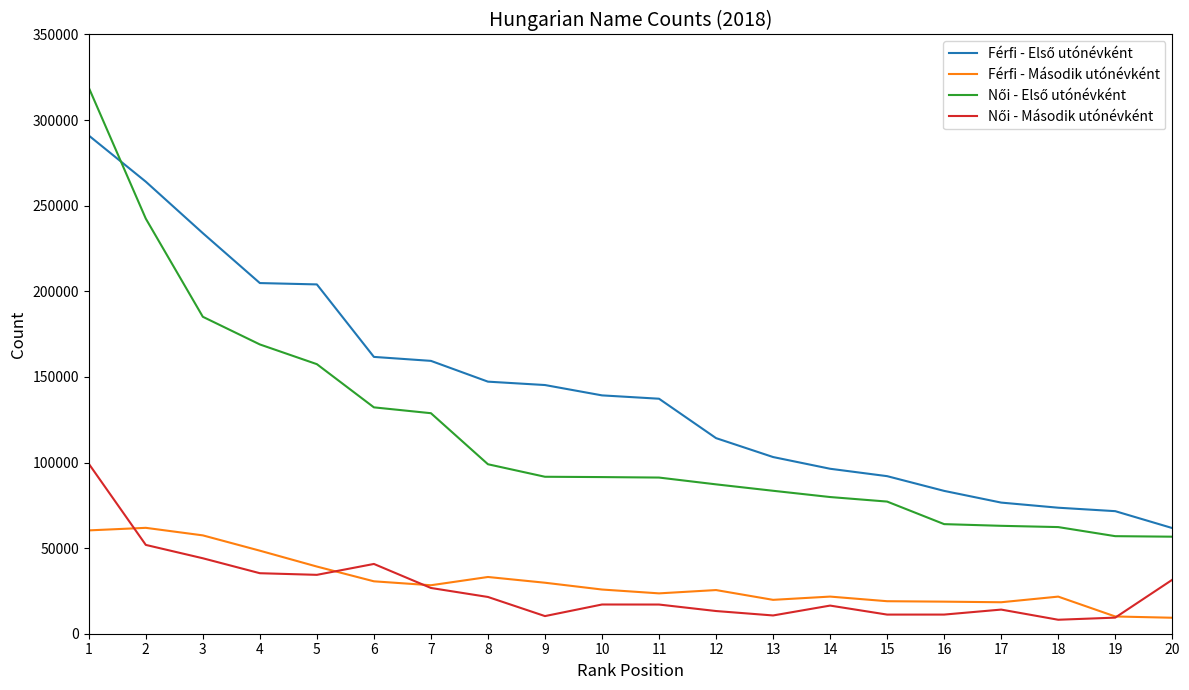

What is the greatest value displayed?

318949